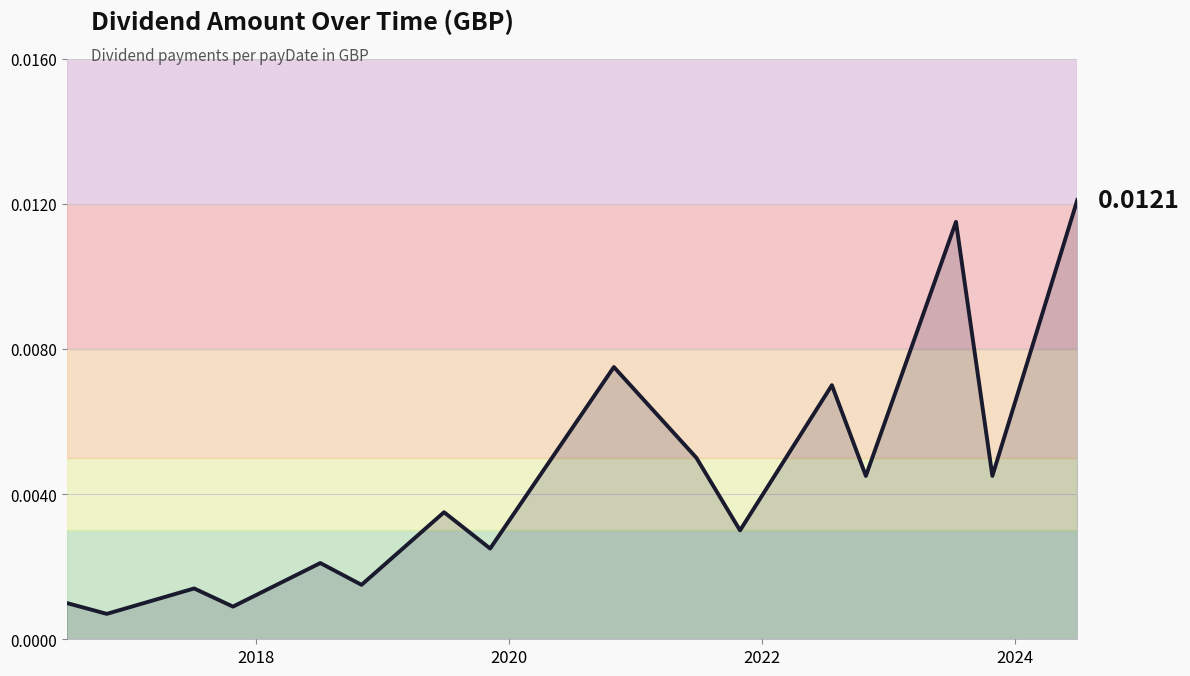

True or false: the data has more than 0 interior local peaks.

True